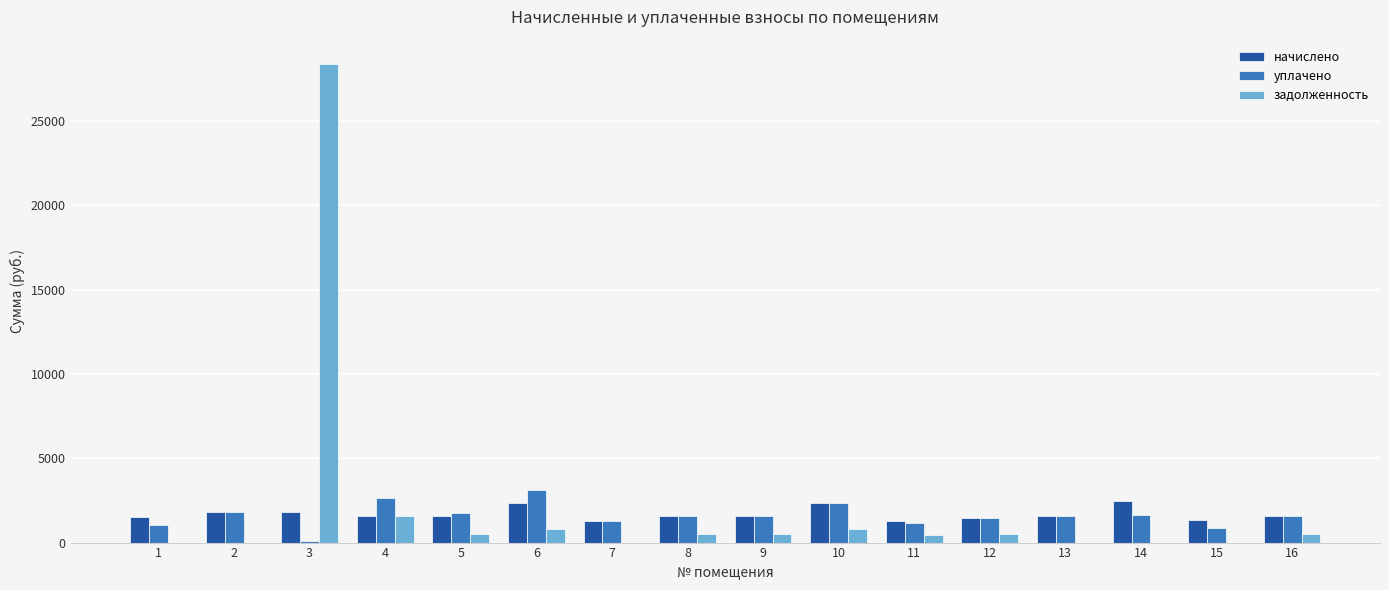

True or false: начислено has a value of 2605.7 at 5.

False